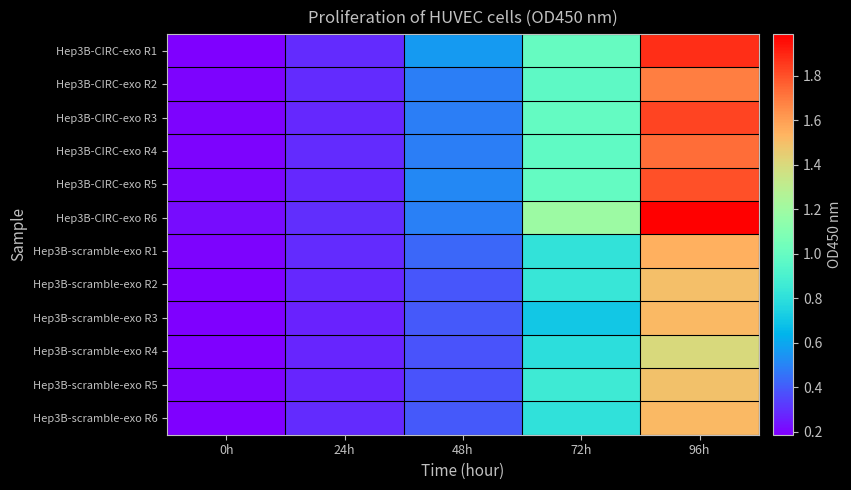

List the series in order of their peak value, lowest first.

Hep3B-scramble-exo R4, Hep3B-scramble-exo R5, Hep3B-scramble-exo R2, Hep3B-scramble-exo R3, Hep3B-scramble-exo R6, Hep3B-scramble-exo R1, Hep3B-CIRC-exo R2, Hep3B-CIRC-exo R4, Hep3B-CIRC-exo R5, Hep3B-CIRC-exo R3, Hep3B-CIRC-exo R1, Hep3B-CIRC-exo R6